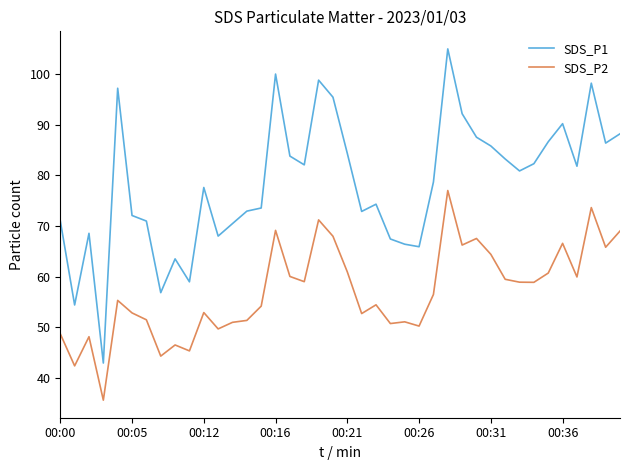

Which series has the widest spread of values?

SDS_P1